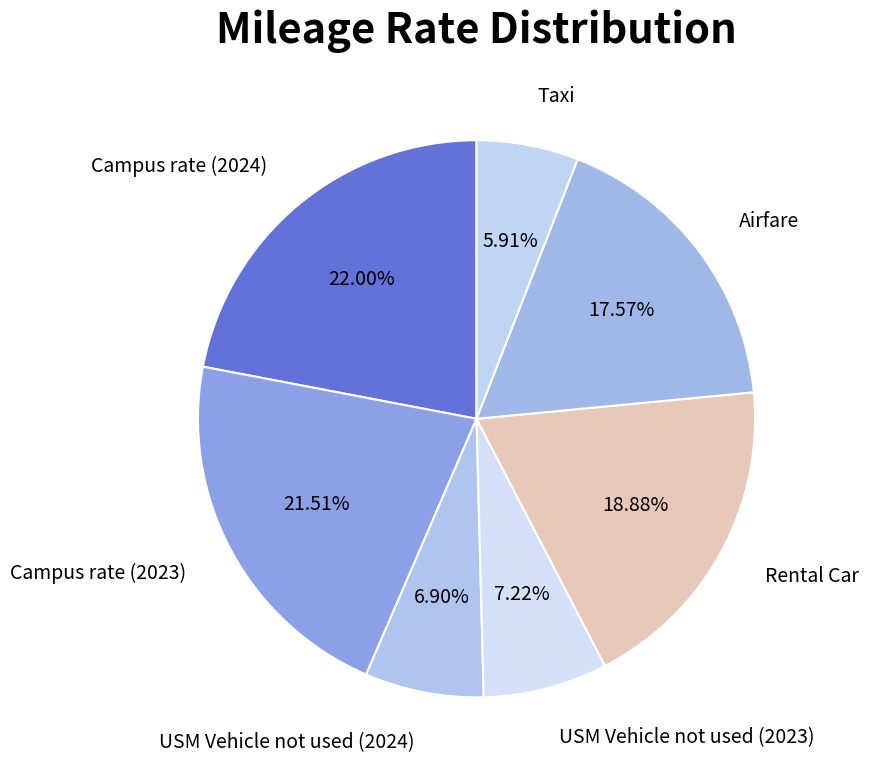

Count the number of slices in the pie.

7